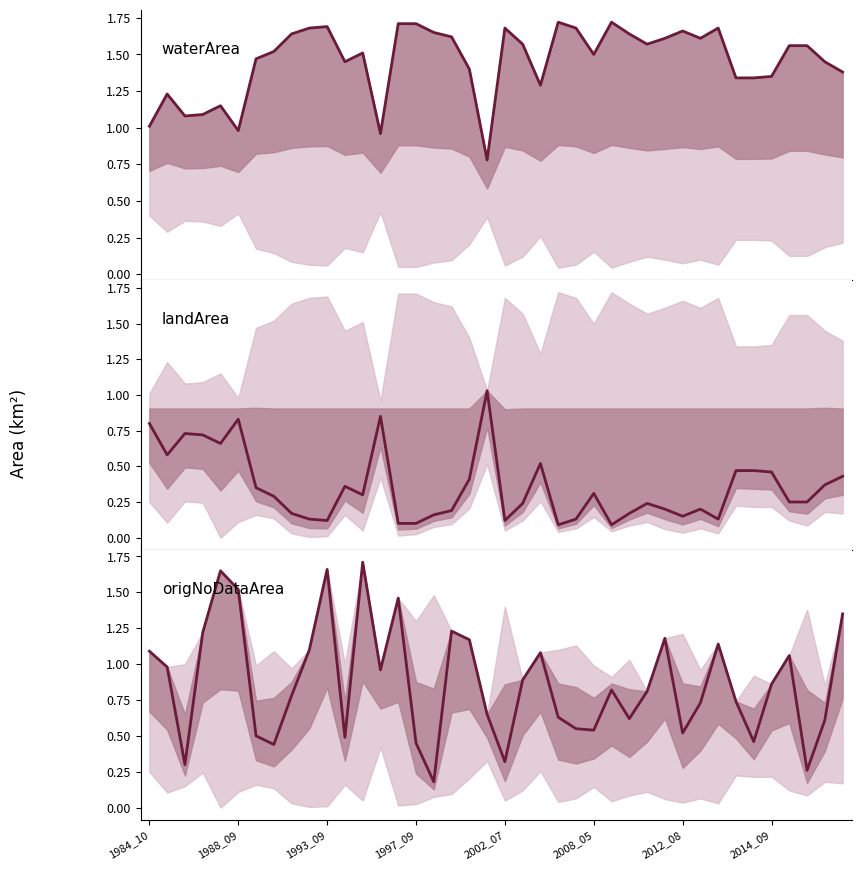

How many times do landArea and origNoDataArea cross each other?

6